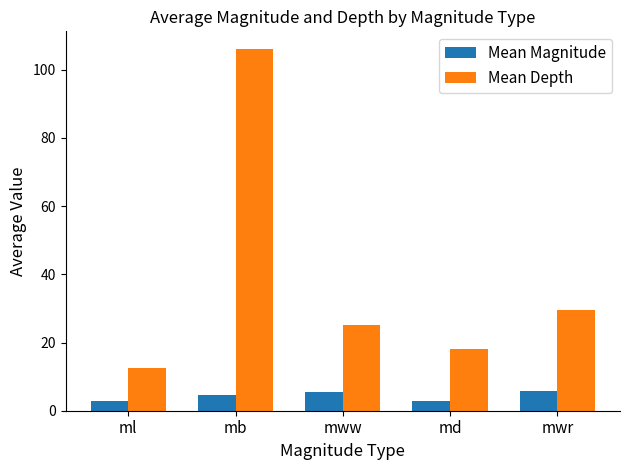

The Mean Depth series shows 3.9 at md. True or false?

False